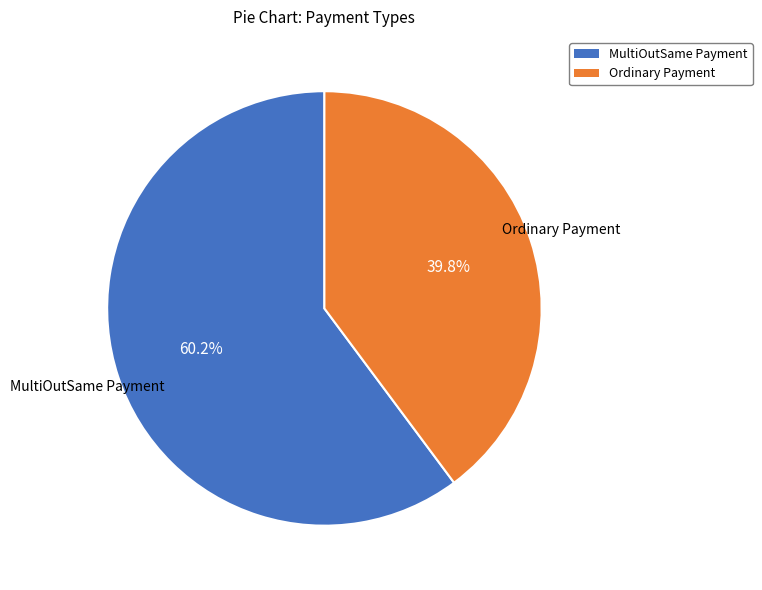

What is the ratio of the value at Ordinary Payment to the value at MultiOutSame Payment?

0.7